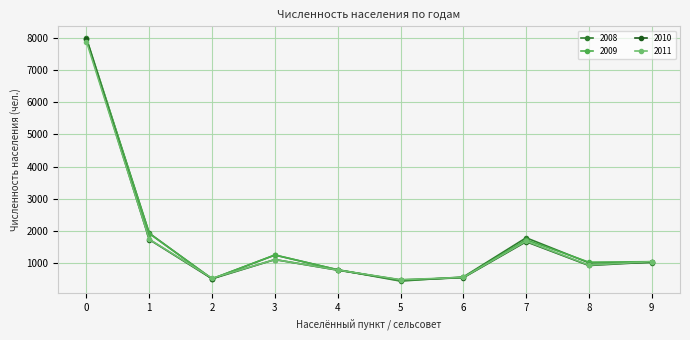

True or false: 2011 has a value of 5152 at 0.

False